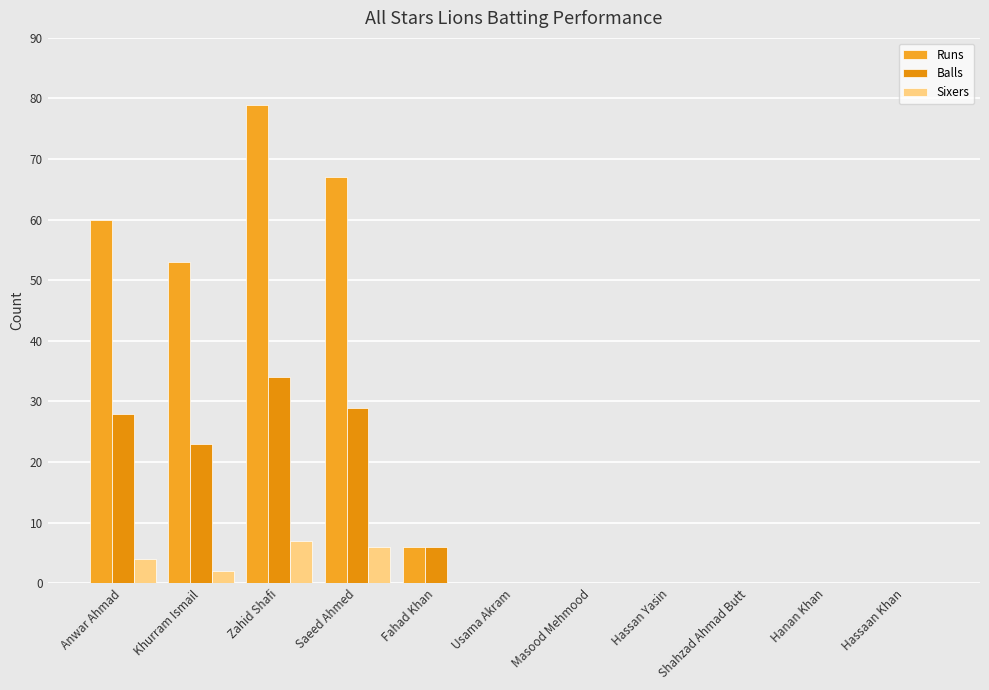

Which category has the highest value in the Balls series?

Zahid Shafi